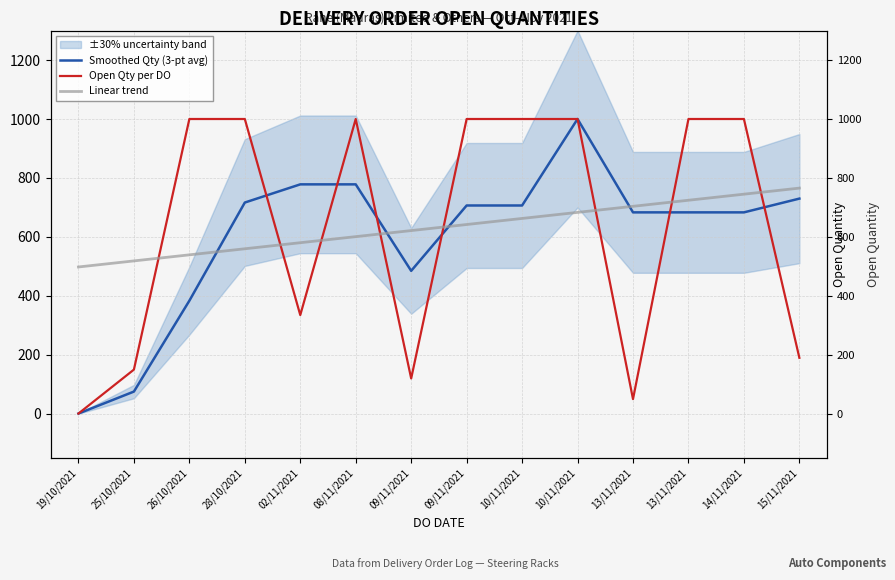

Which category has the highest value in the Open Qty per DO series?

26/10/2021